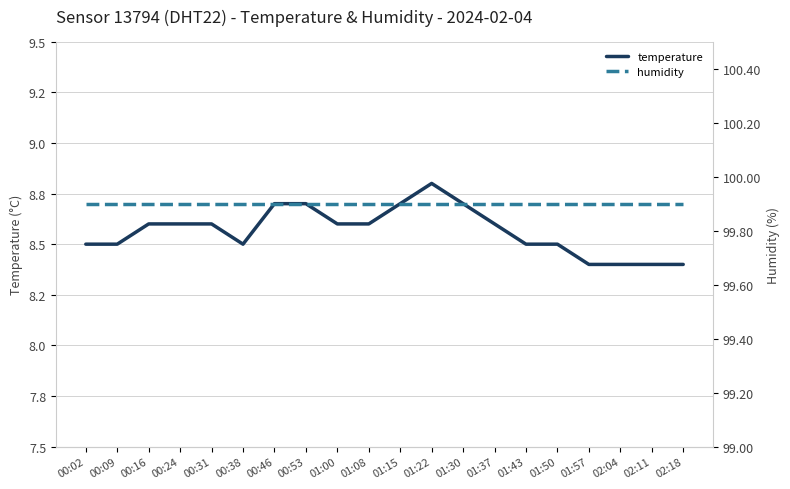

What is the value of the humidity point at the 11th from the left?

99.9